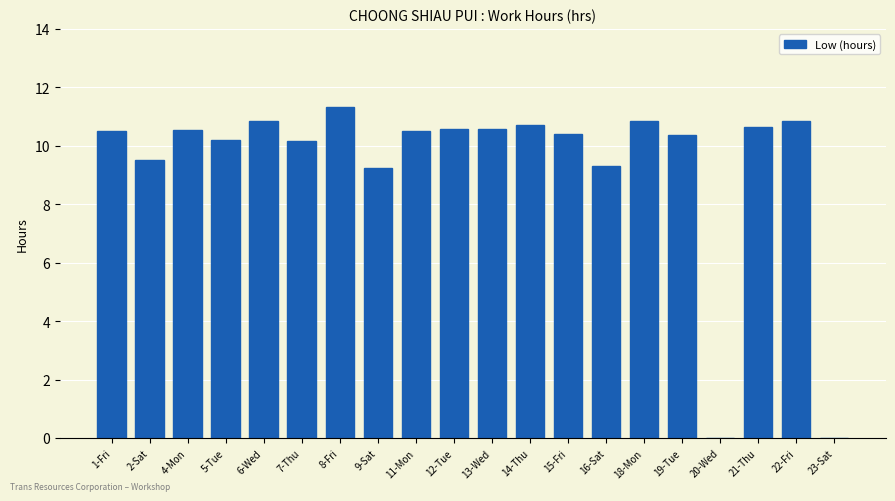

Which has a higher value, 9-Sat or 20-Wed?

9-Sat